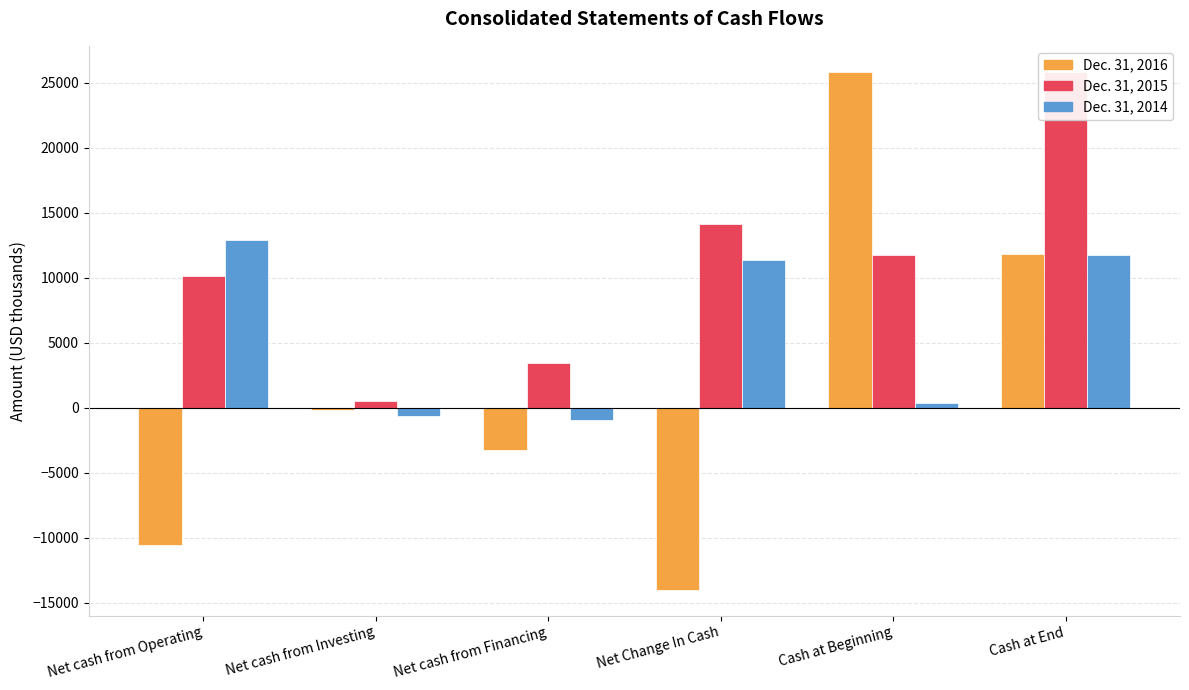

How many values in the Dec. 31, 2014 series exceed 11333?

2